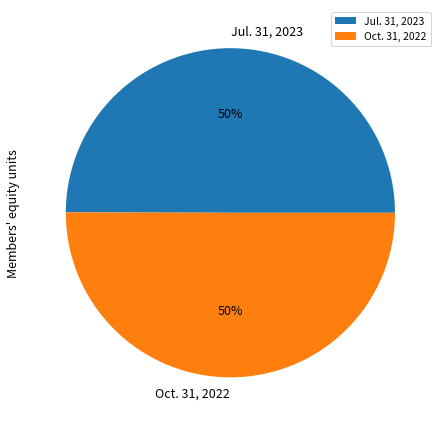

What percentage is the Jul. 31, 2023 slice, to the nearest percent?

50%